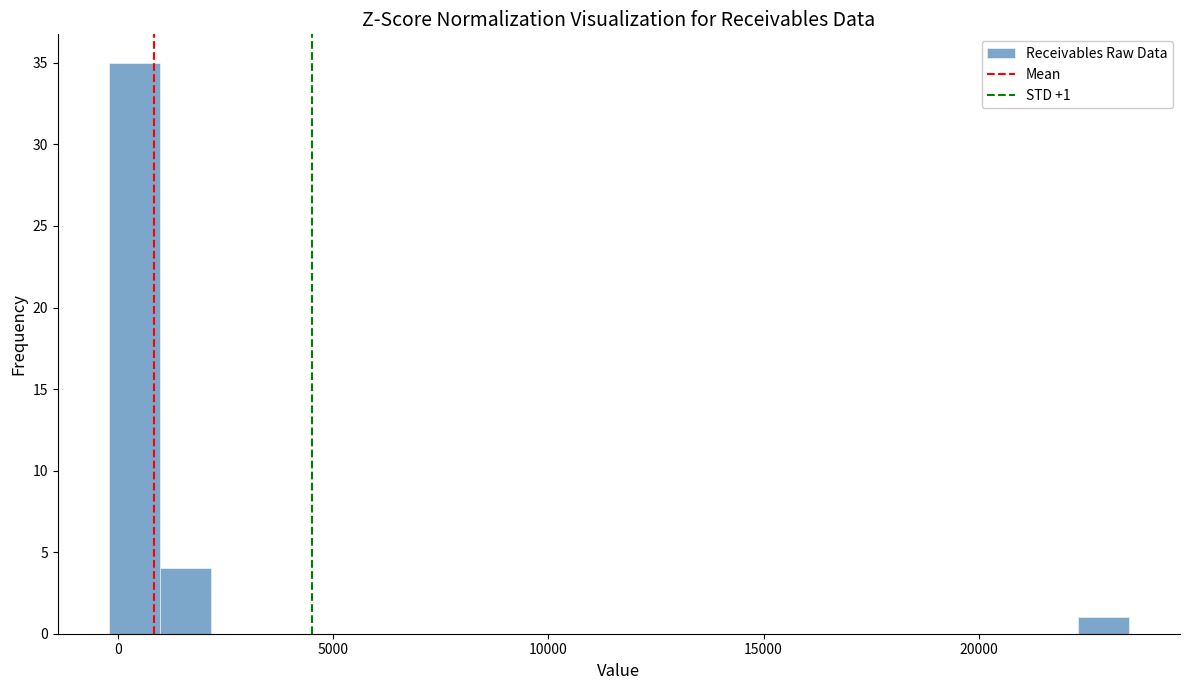

Read against the x-axis, roughly where is the centre of the tallest bar?

500